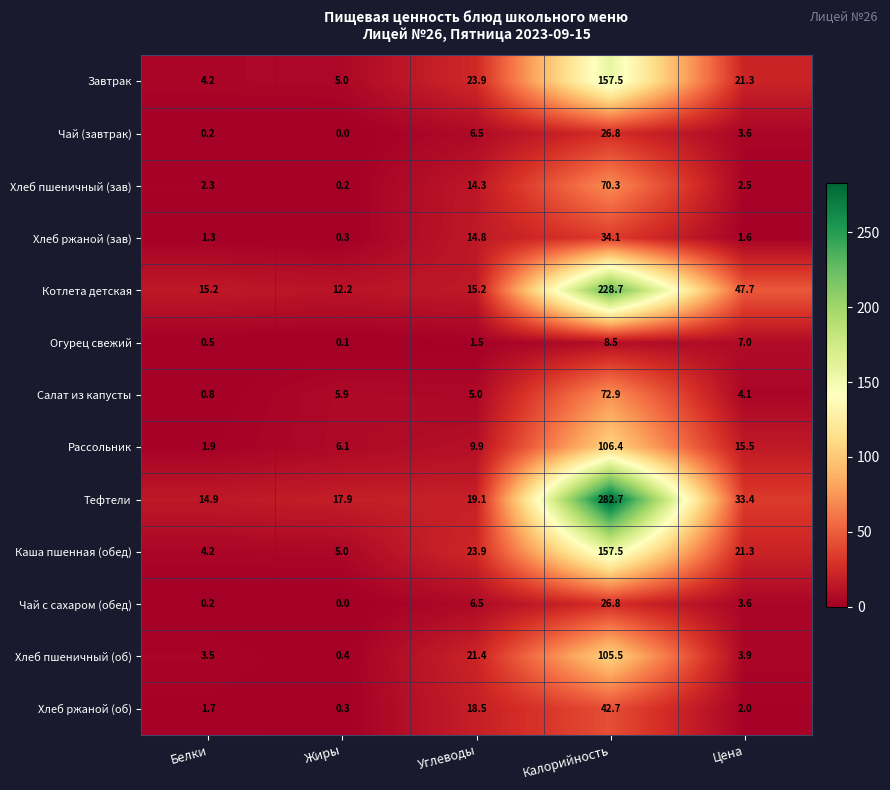

At which category does the chart reach its minimum across all series?

Жиры